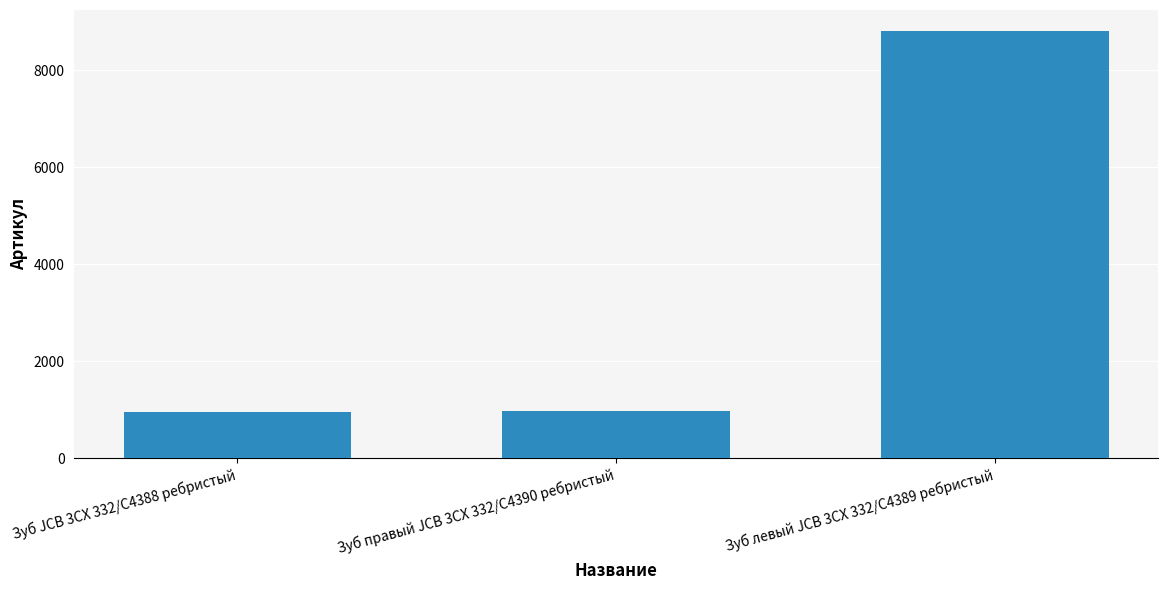

The value at Зуб правый JCB 3CX 332/C4390 ребристый is 1408. True or false?

False